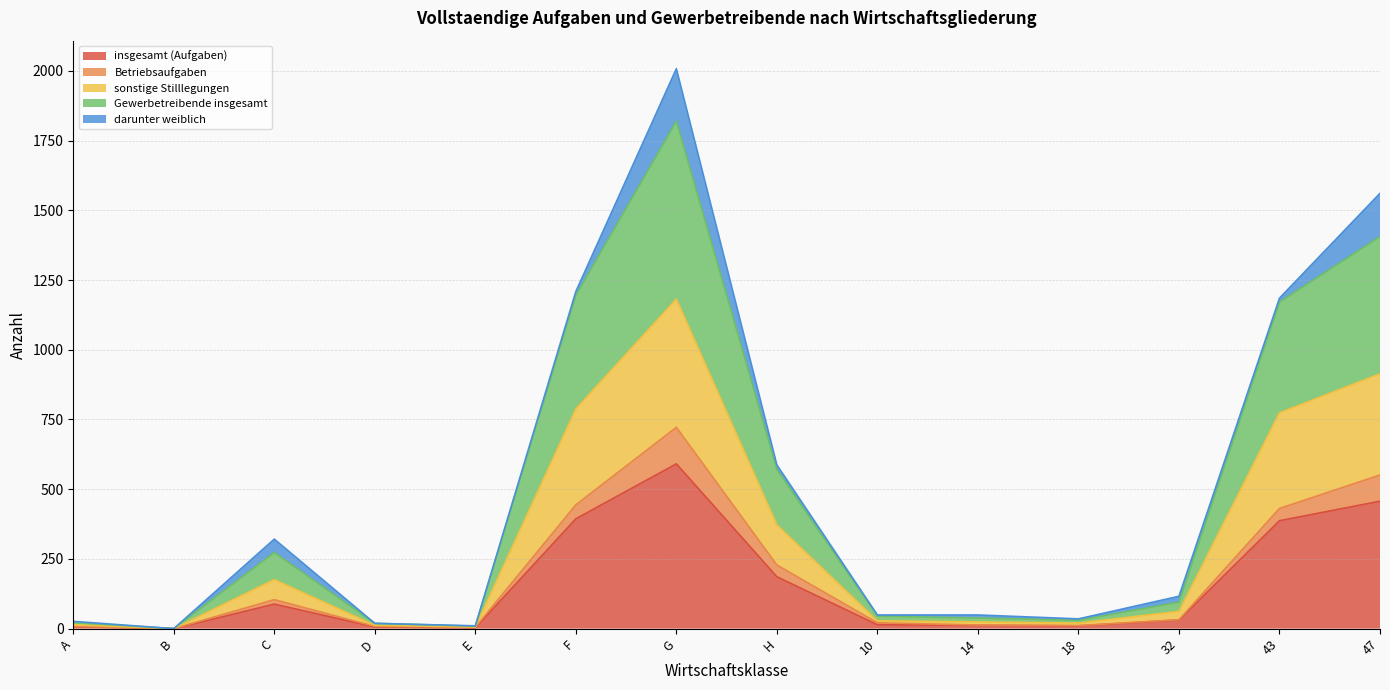

How many lines are shown in the chart?

5